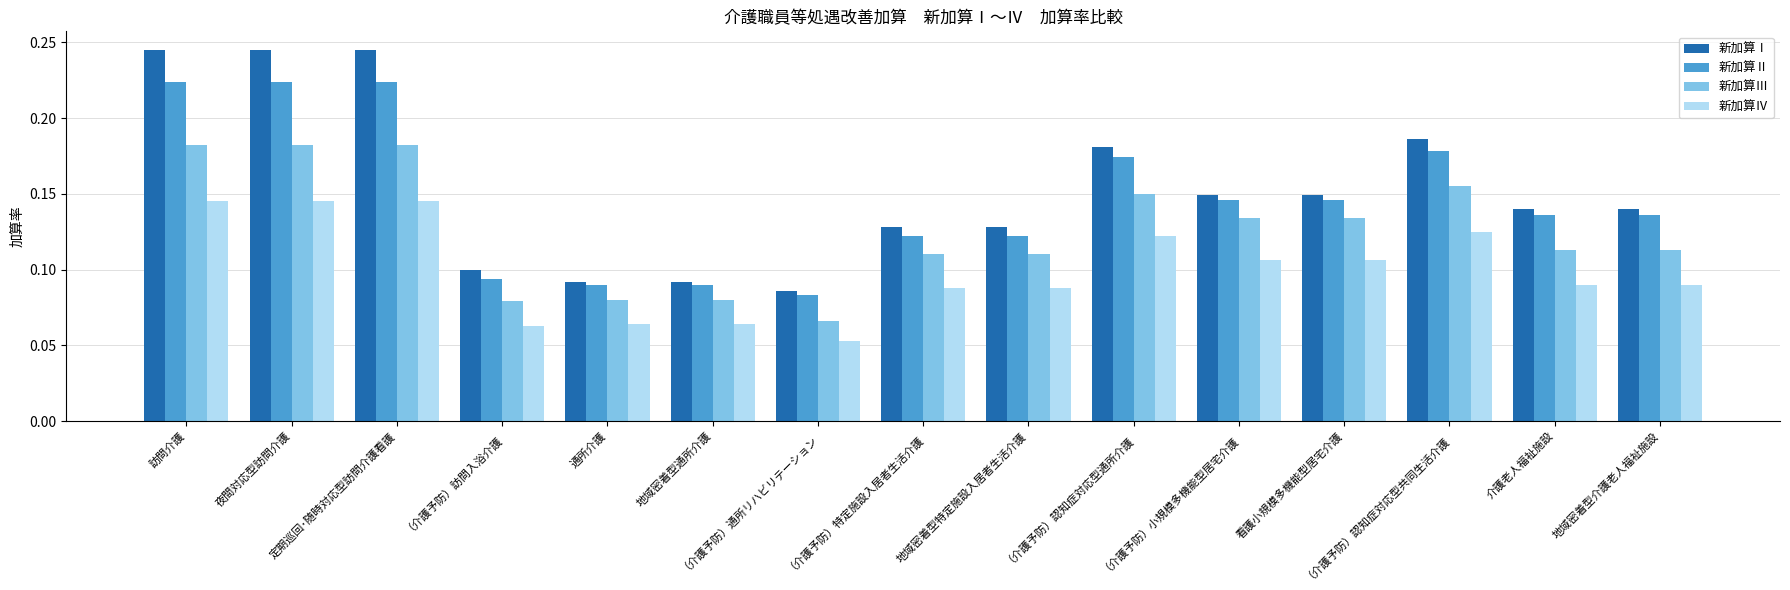

The value of 新加算Ⅱ at 定期巡回･随時対応型訪問介護看護 is 0.1. True or false?

False